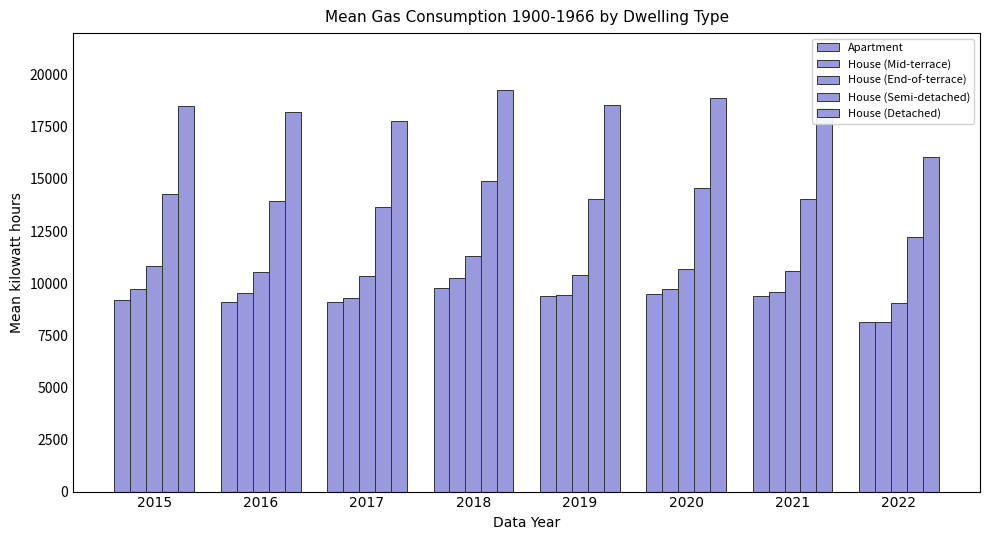

Rank the categories by House (Detached) value from lowest to highest.

2022, 2017, 2016, 2021, 2015, 2019, 2020, 2018